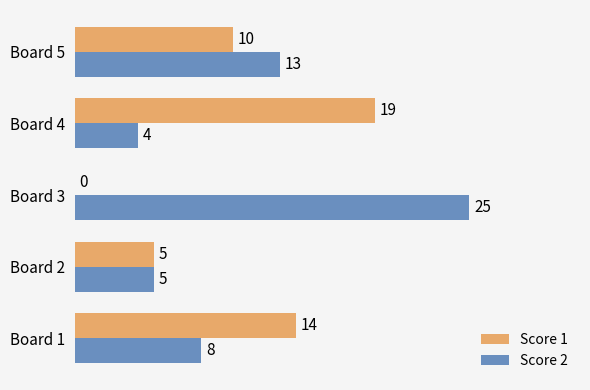

What is the total value across all series at Board 3?

25